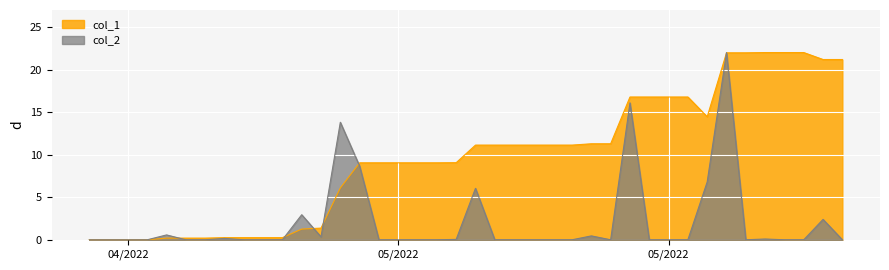

How many lines are shown in the chart?

2